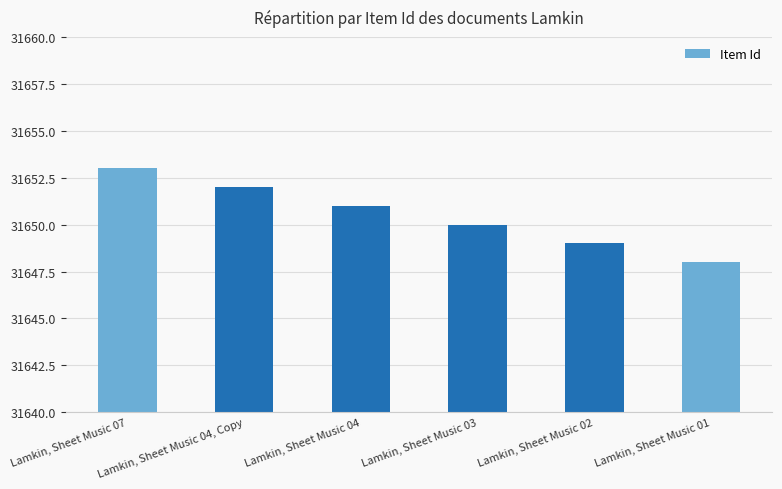

The value at Lamkin, Sheet Music 02 is 8357. True or false?

False